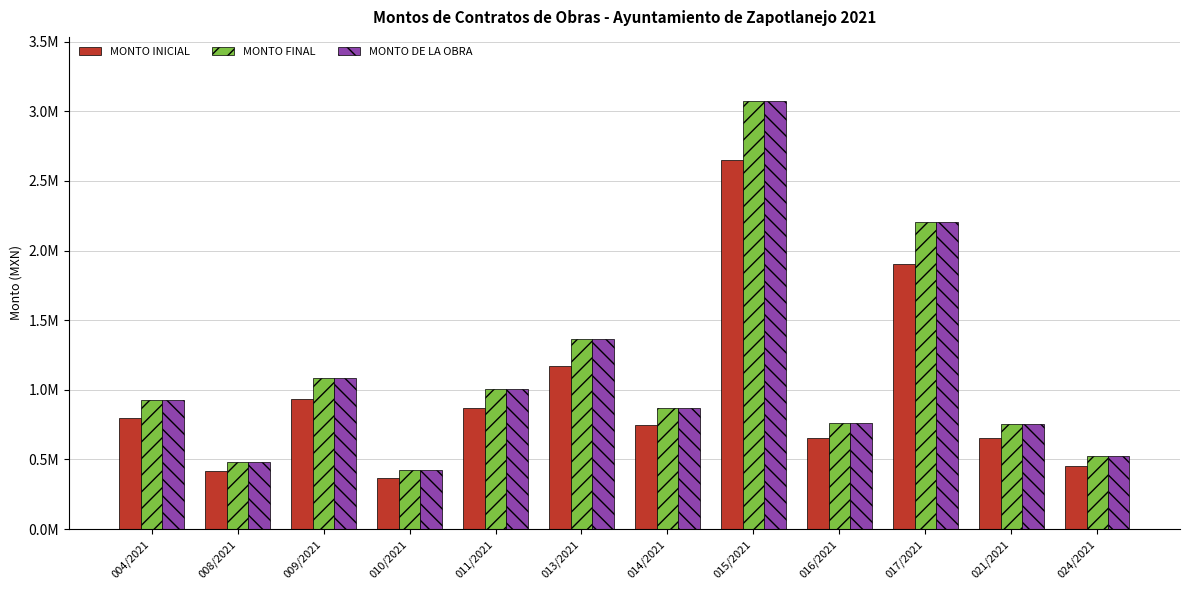

What are all the series names shown in the legend?

MONTO INICIAL, MONTO FINAL, MONTO DE LA OBRA